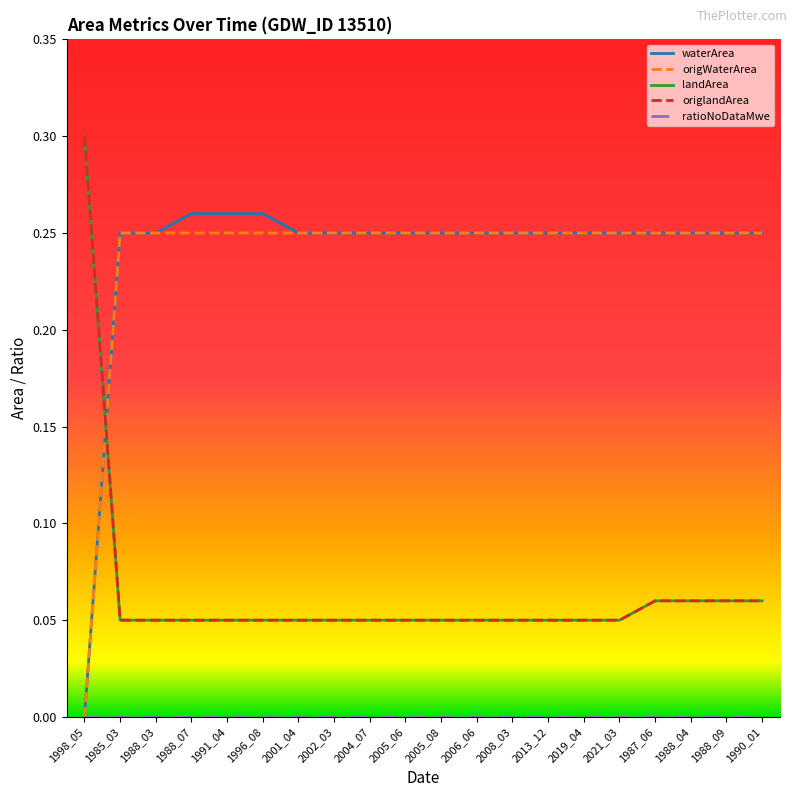

Which series has the largest total across all categories?

waterArea